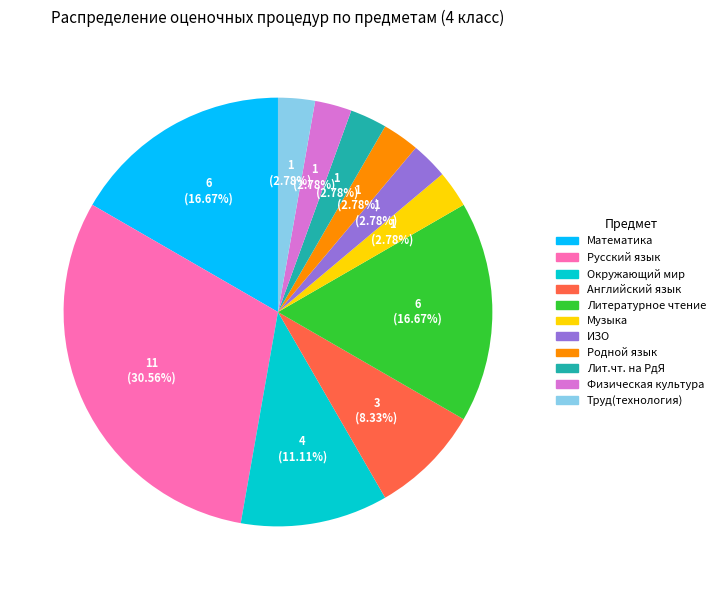

Is there a majority slice in this chart?

No